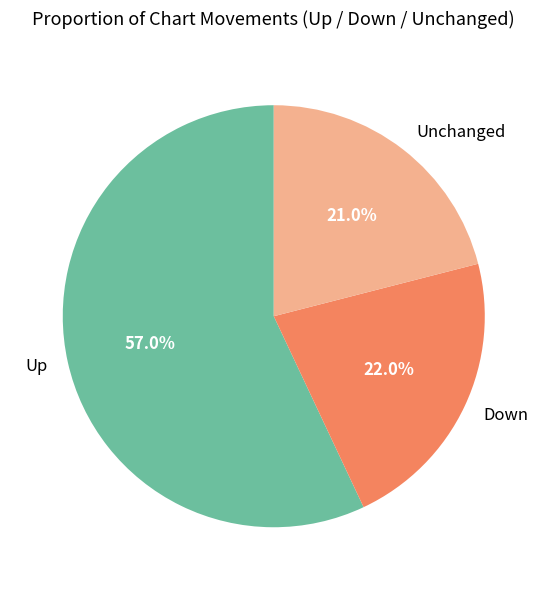

How many slices are in this pie chart?

3